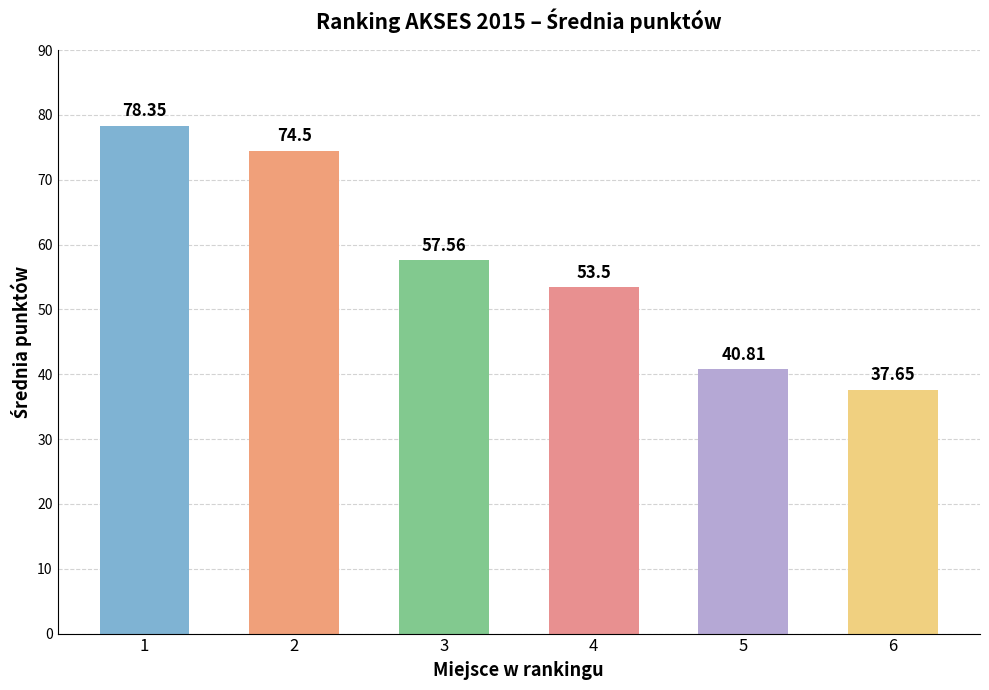

What is the difference between the maximum and minimum values?

40.7